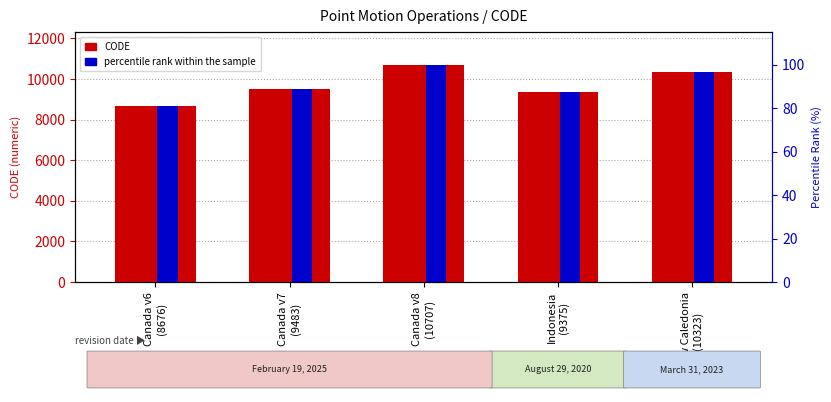

Reading right to left, transcribe all the data shown in this chart.

CODE: 10323.0	9375.0	10707.0	9483.0	8676.0
percentile rank within the sample: 96.4	87.6	100.0	88.6	81.0